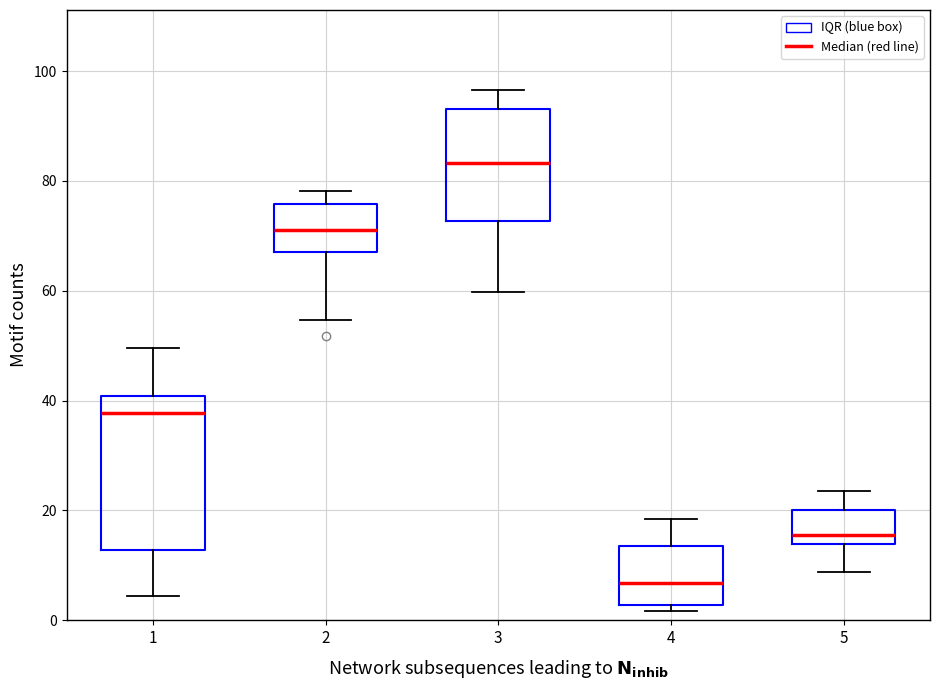

Where does the upper whisker of the box at x = 2 end on the y-axis? The values are not printed on the chart, so give them approximately, as read against the axis.

78